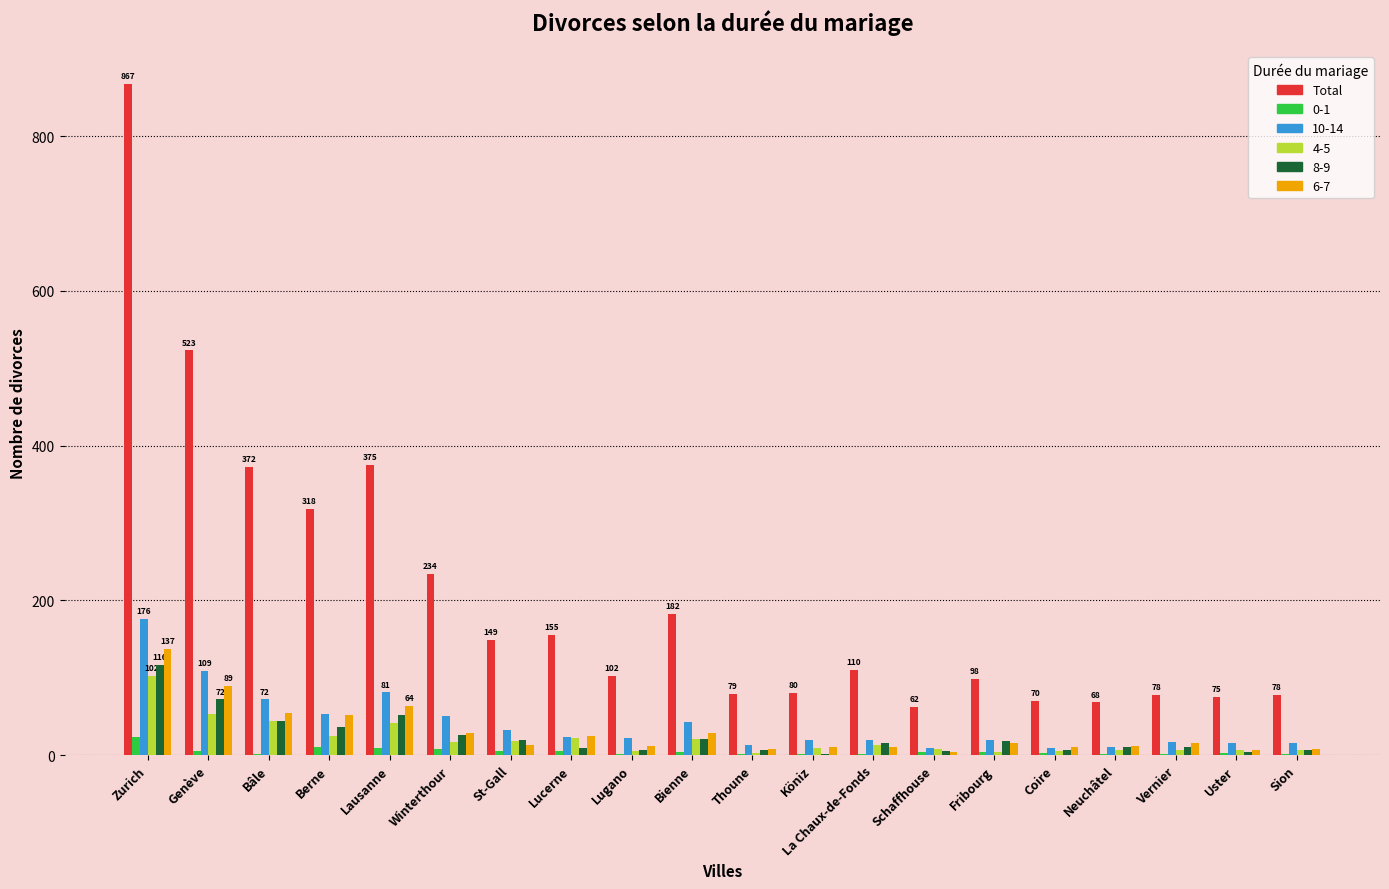

At which label is Total closest to 464?

Genève